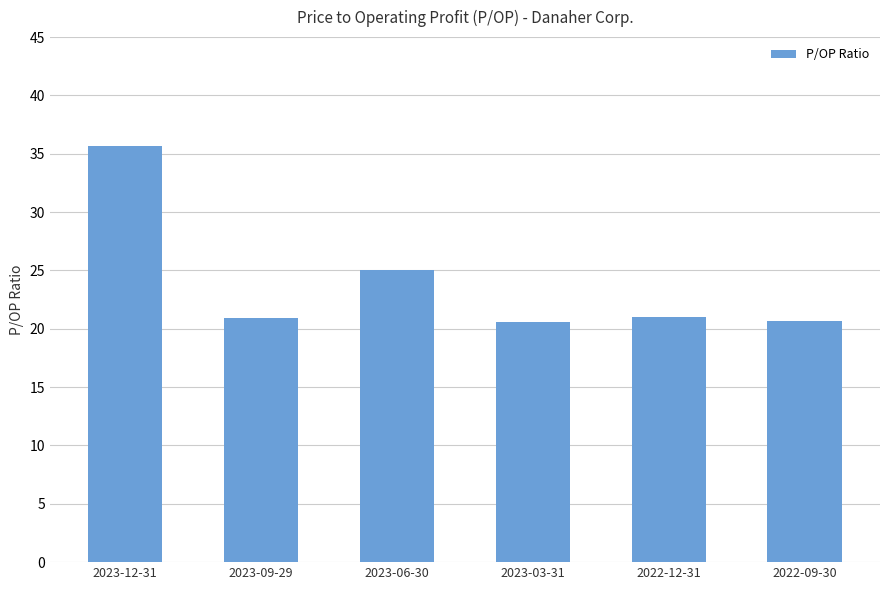

What is the average value?

24.0